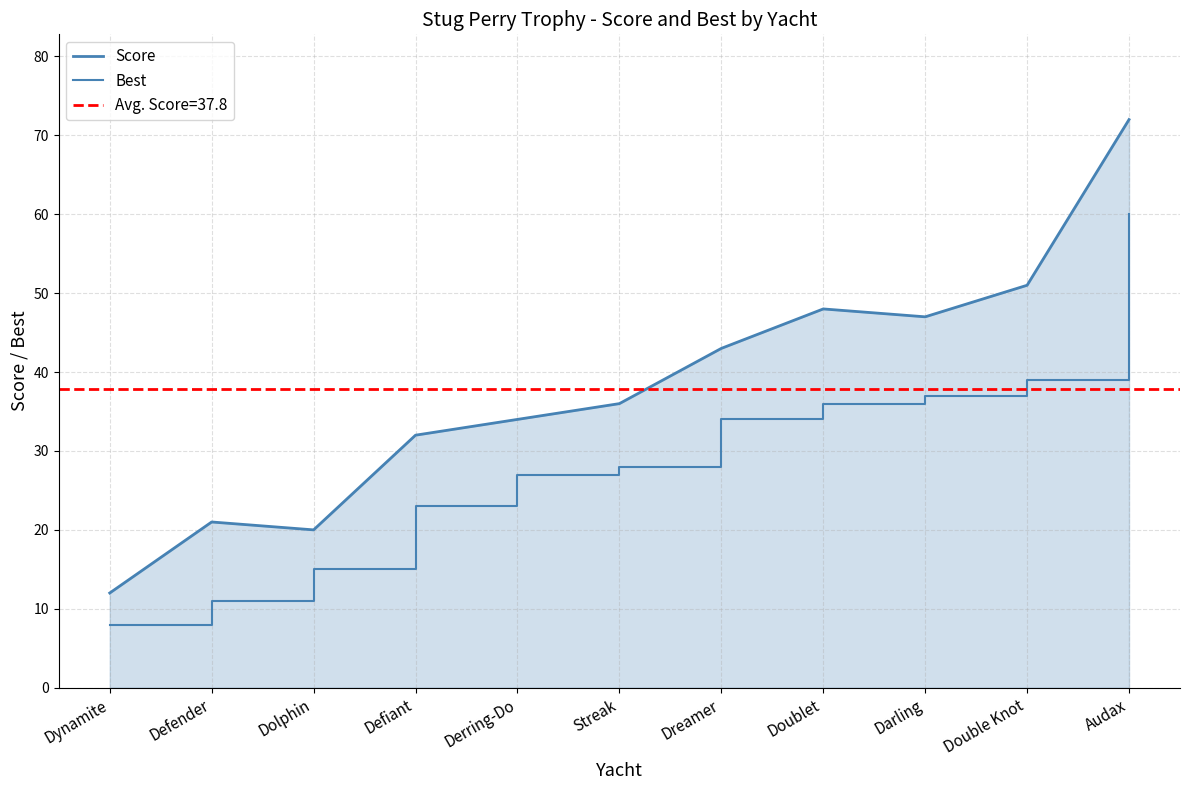

What is the average value of the Score series?

38